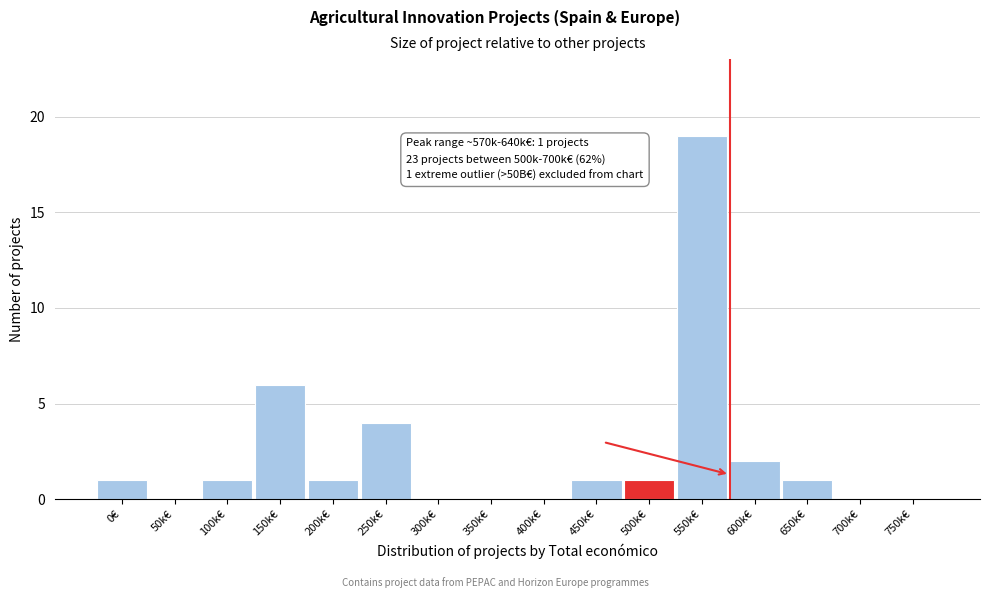

Reading left to right, extract all data points from this chart.

0€=1	50k€=0	100k€=1	150k€=6	200k€=1	250k€=4	300k€=0	350k€=0	400k€=0	450k€=1	500k€=1	550k€=19	600k€=2	650k€=1	700k€=0	750k€=0